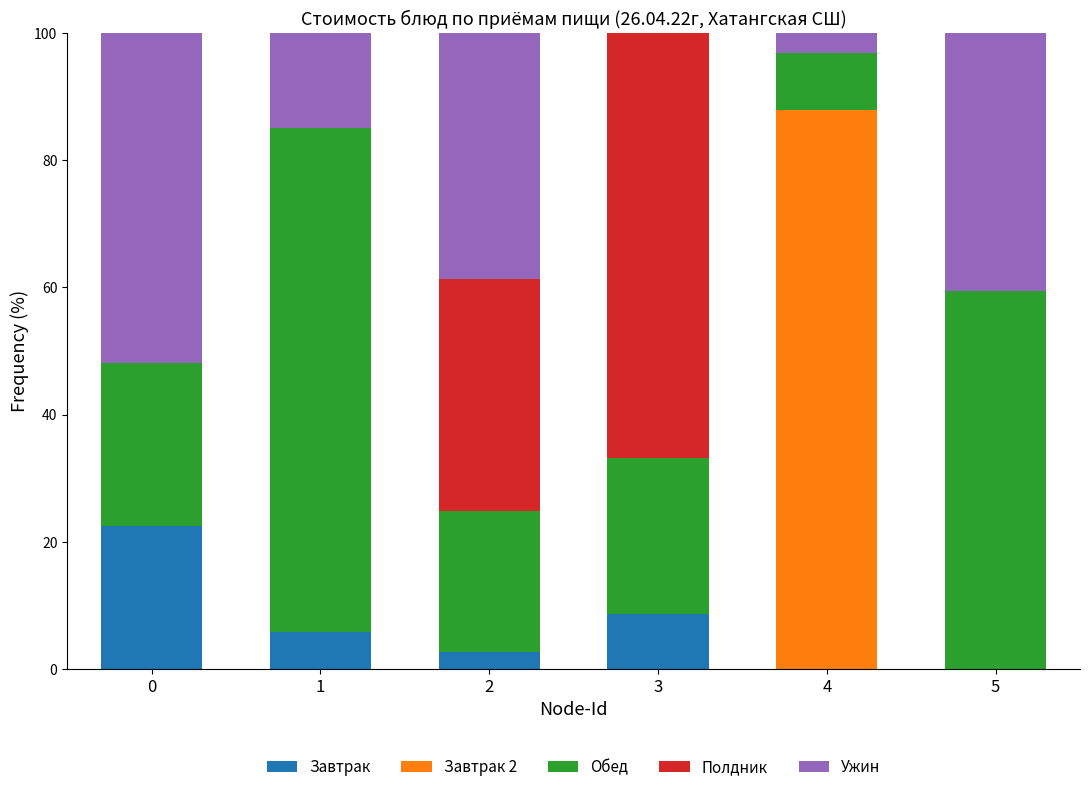

Are the bars grouped side by side (vs. stacked)?

No